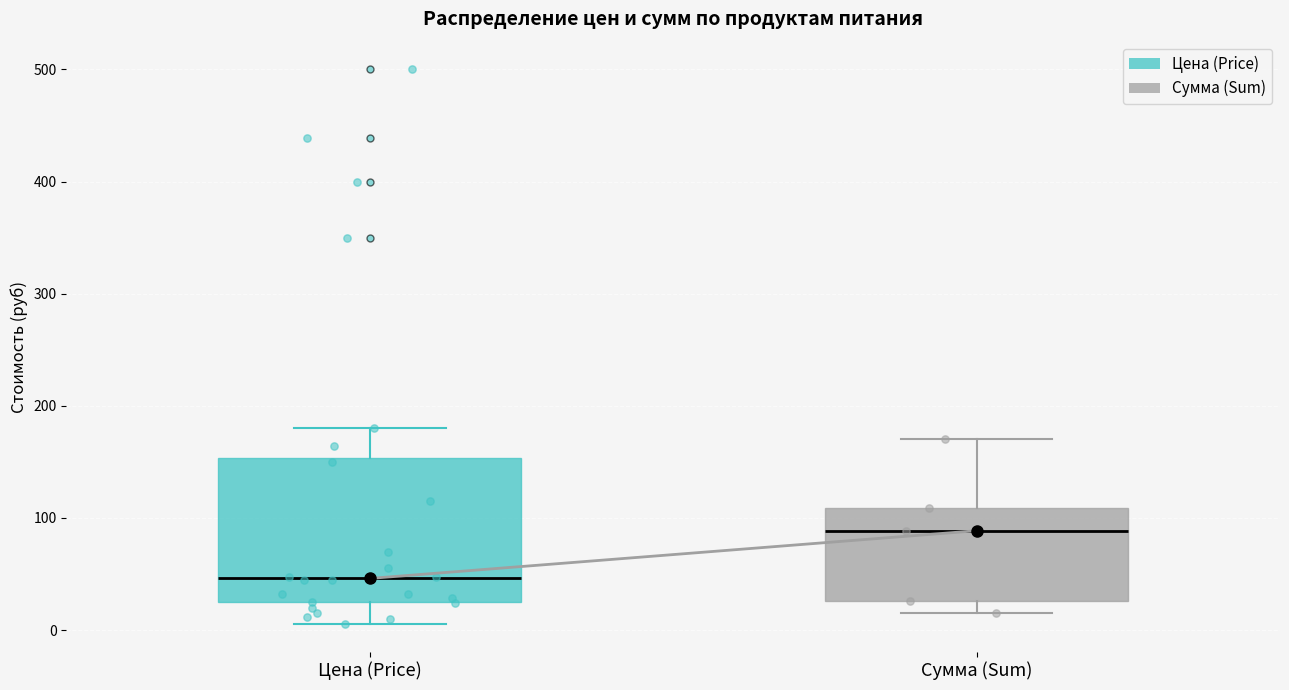

Where does the lower whisker of the box for Цена (Price) end on the y-axis? The values are not printed on the chart, so give them approximately, as read against the axis.

10